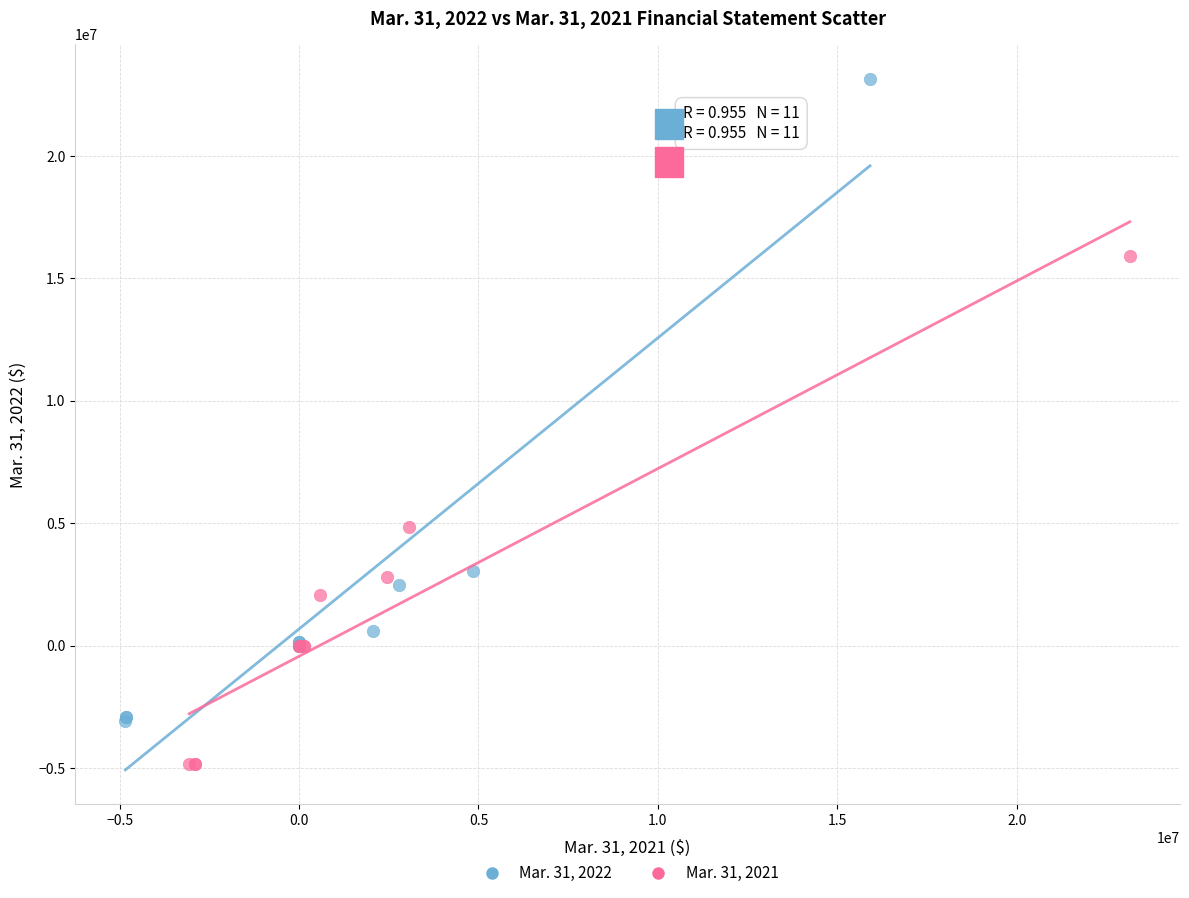

Which series reaches the minimum Y coordinate?

Mar. 31, 2021